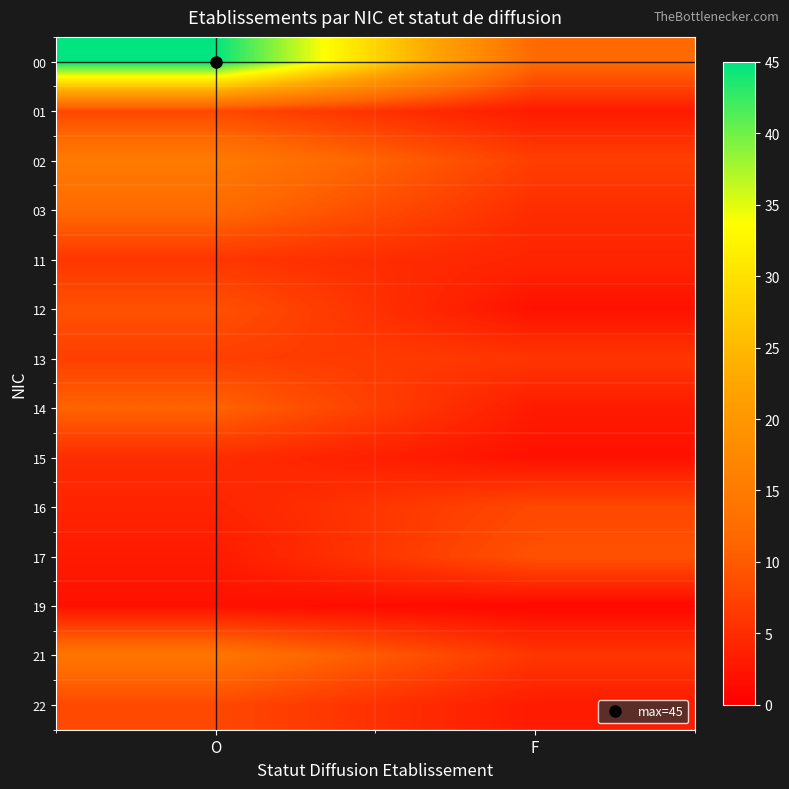

What is the total value across all series at F?

71